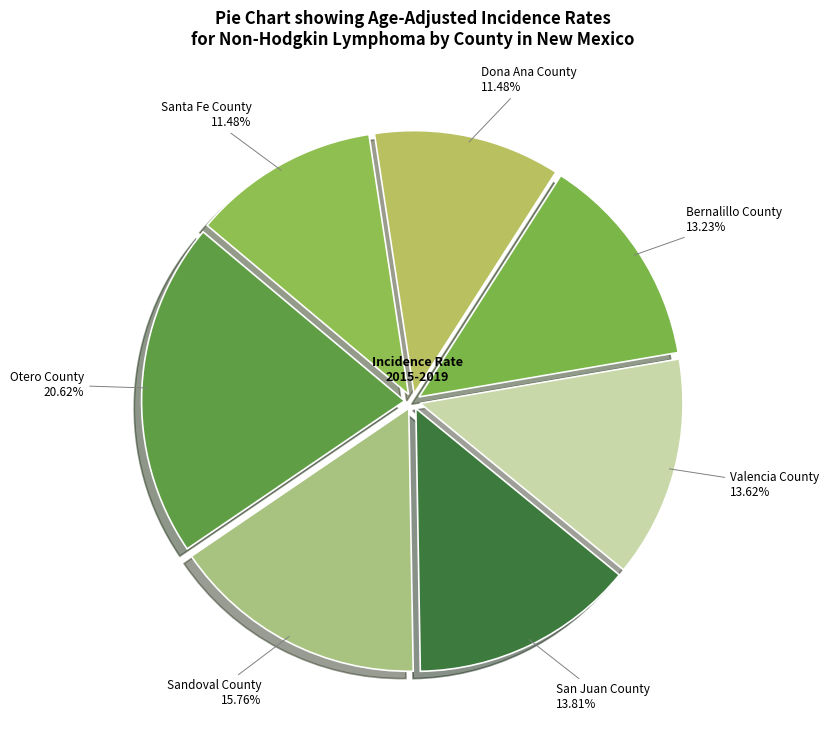

Is there a majority slice in this chart?

No